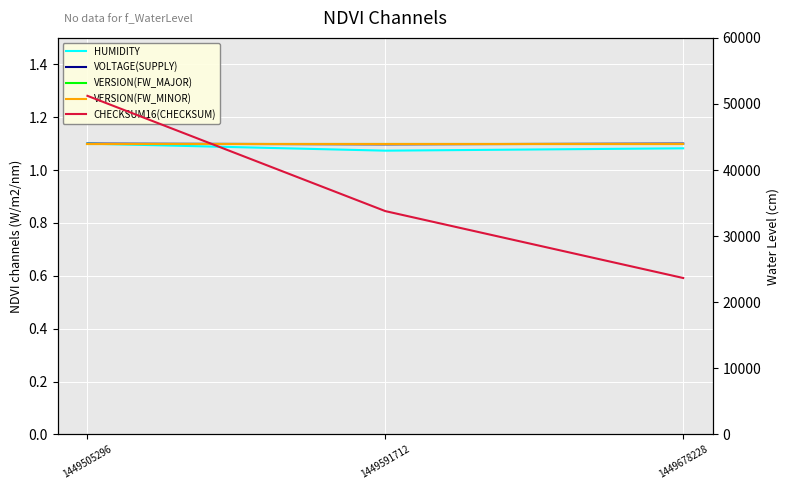

Between 1449505296 and 1449678228, which series saw the biggest shift?

CHECKSUM16(CHECKSUM)